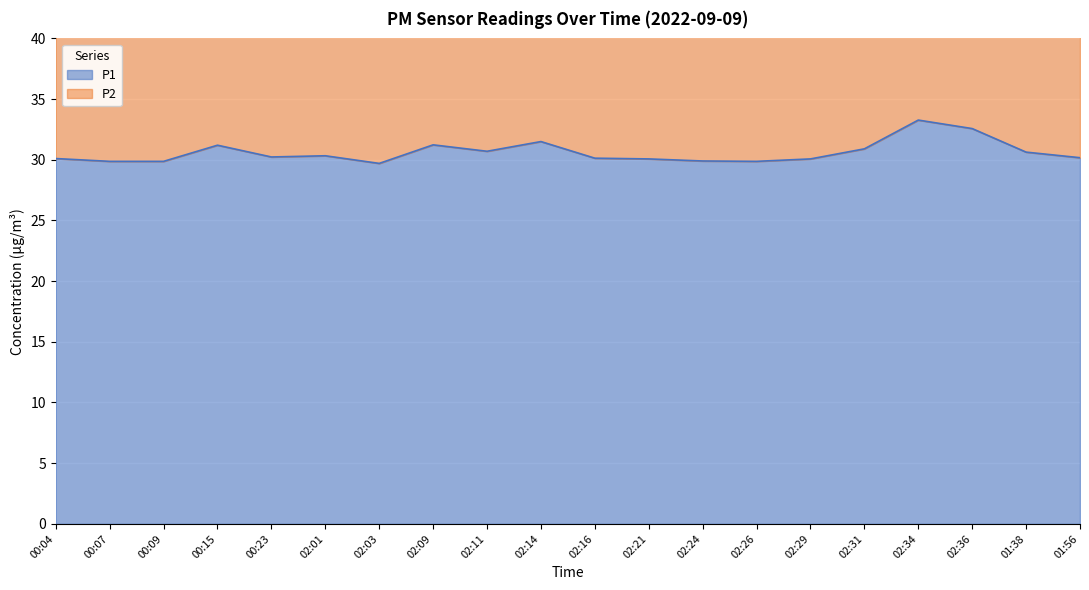

What is the total value across all series at 02:11?

90.5